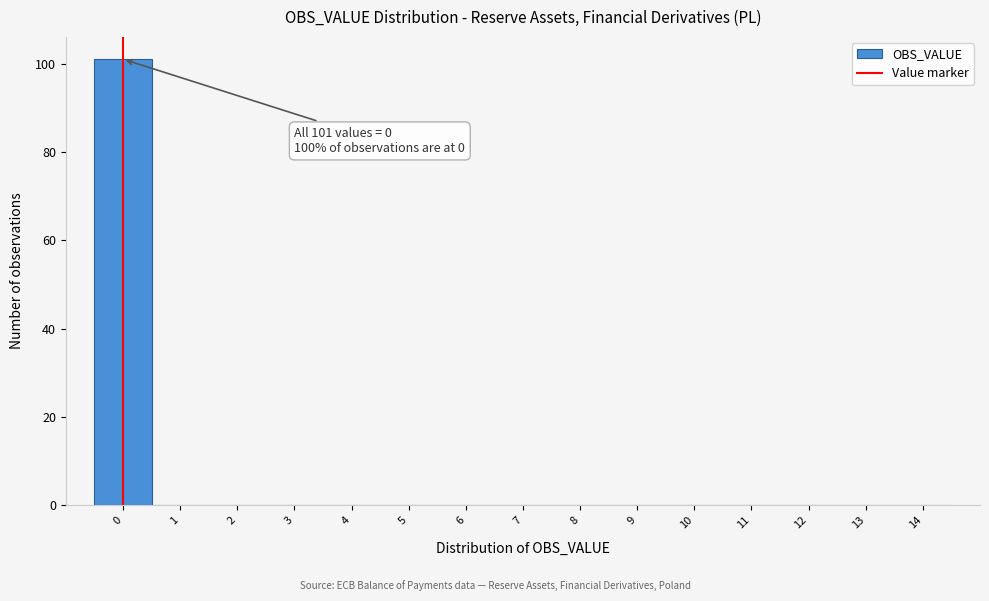

Over which range of the x-axis is the bar tallest?

-0.5 to 0.5